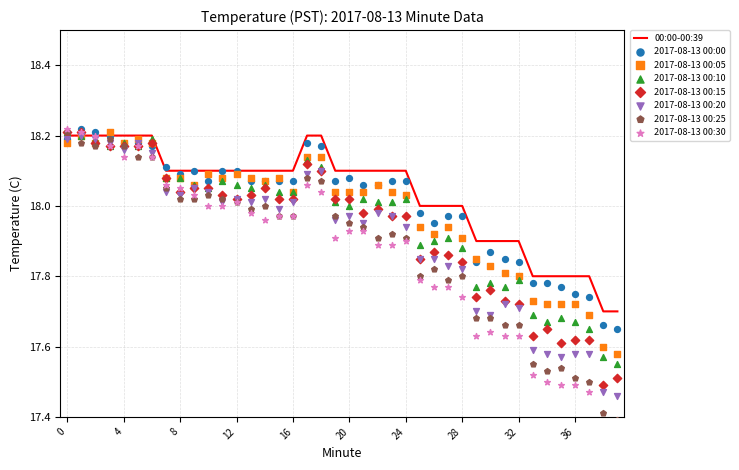

What is the minimum value for 00:00-00:39?

17.7